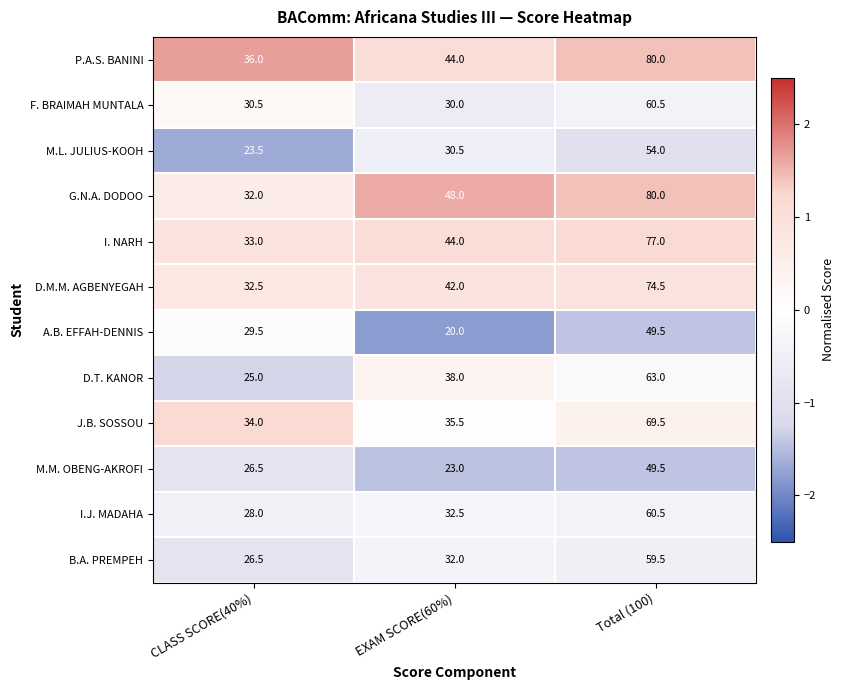

What is the lowest value of the I. NARH series?

33.0